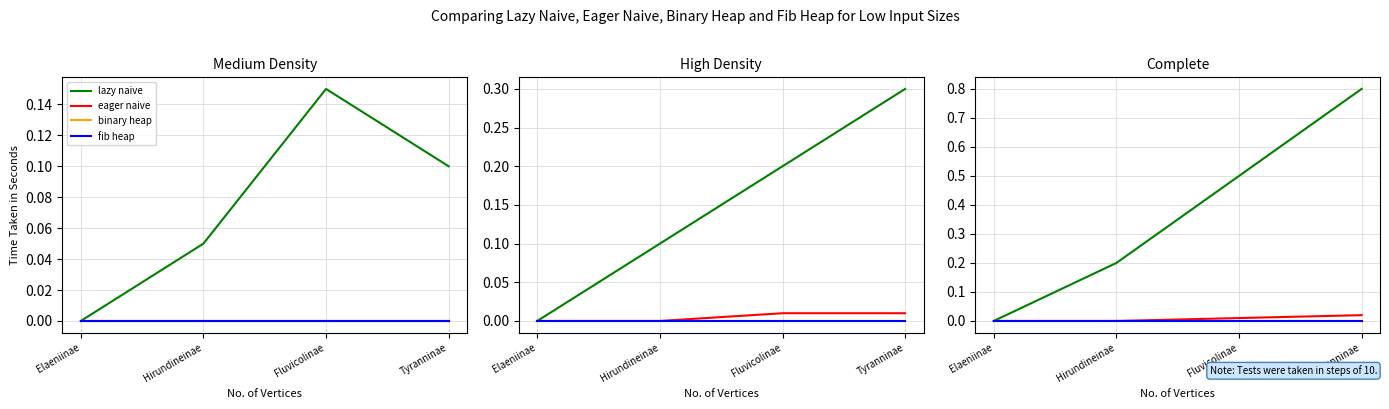

How many data points does each series have?

4